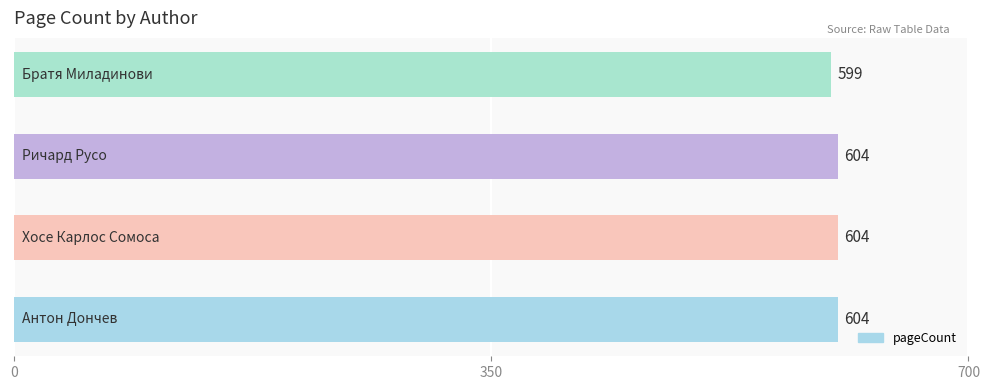

What is the smallest value displayed?

599